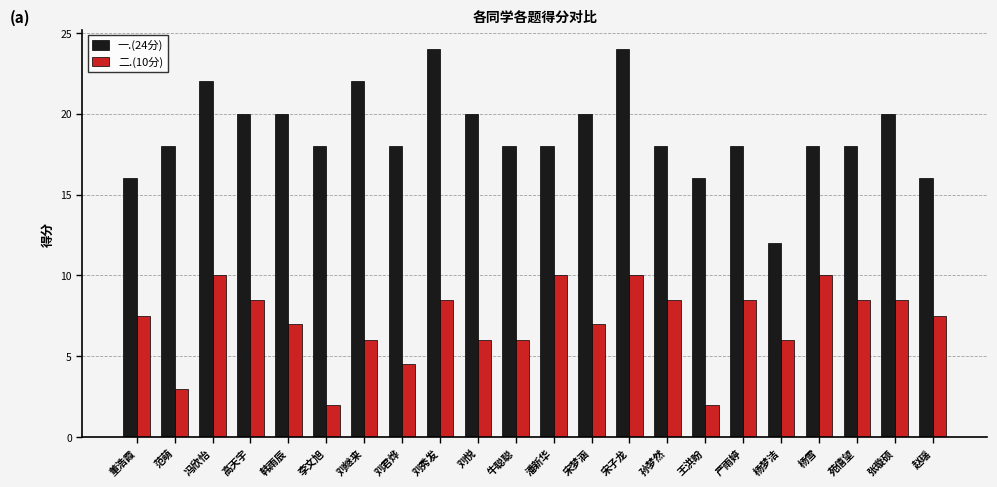

What is the maximum value for 一.(24分)?

24.0